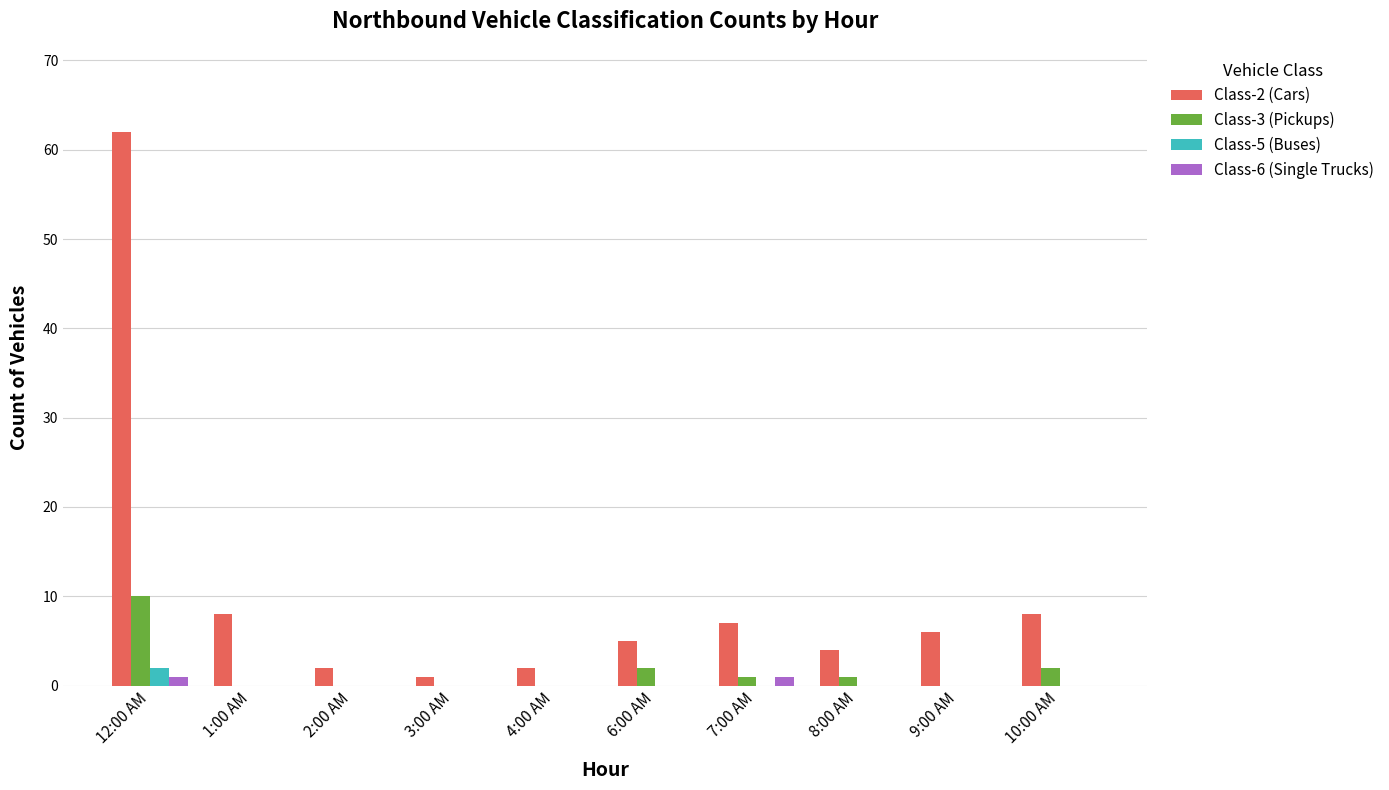

How many series are shown in this chart?

4